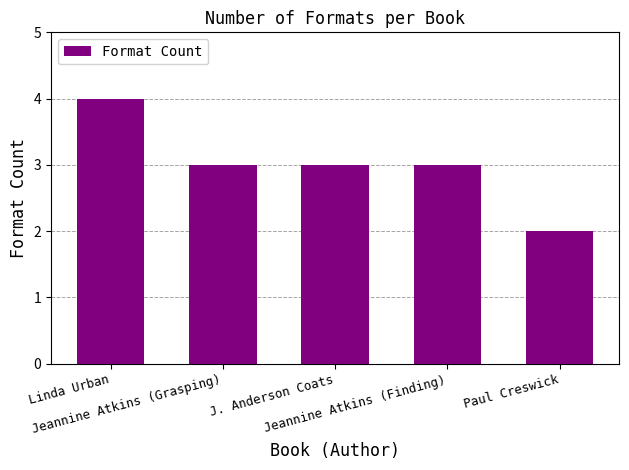

Reading right to left, extract all data points from this chart.

Paul Creswick=2	Jeannine Atkins (Finding)=3	J. Anderson Coats=3	Jeannine Atkins (Grasping)=3	Linda Urban=4